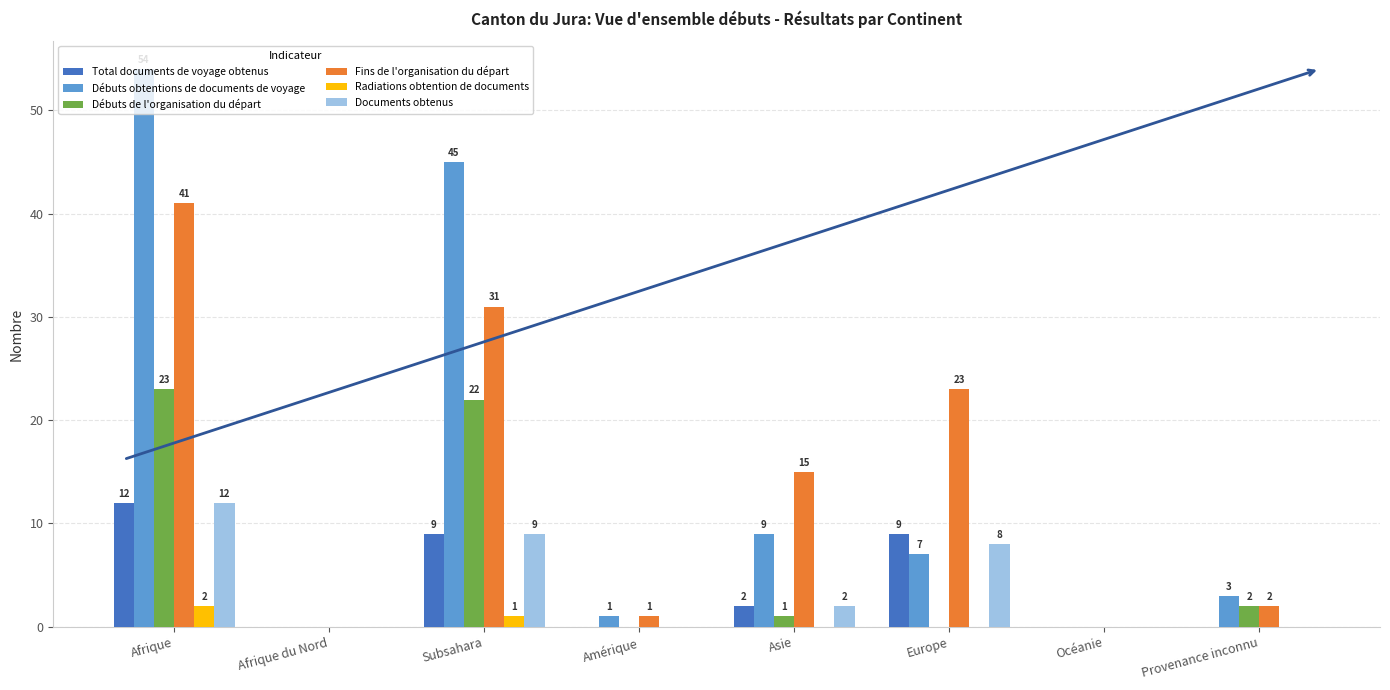

What is the sum of all Fins de l'organisation du départ values?

113